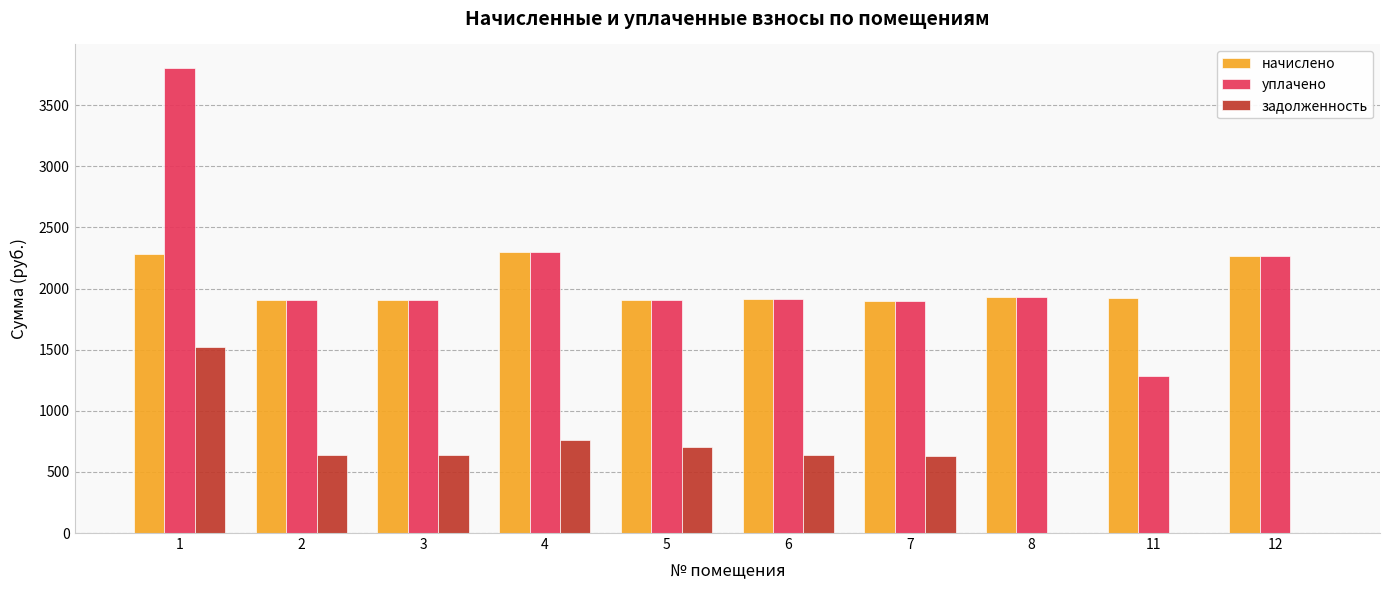

What are all the series names shown in the legend?

начислено, уплачено, задолженность